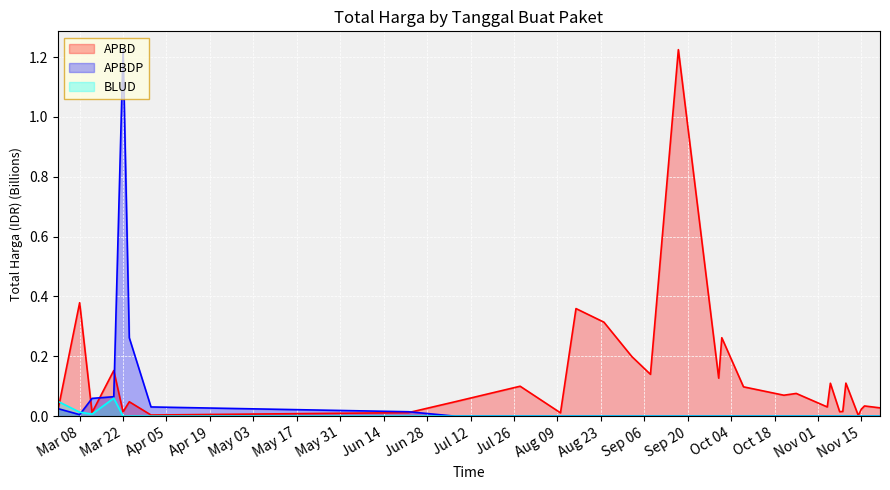

Rank the series by their average value, from lowest to highest.

BLUD, APBDP, APBD